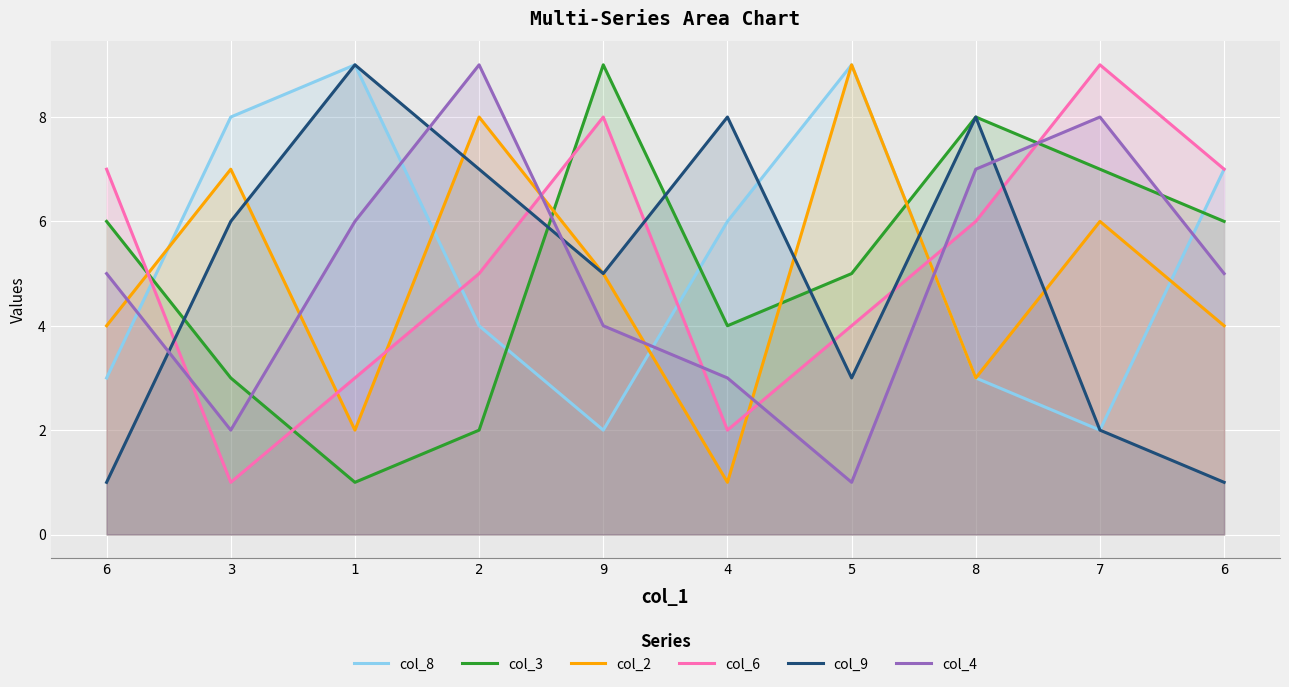

Where is the first local maximum for col_3?

9